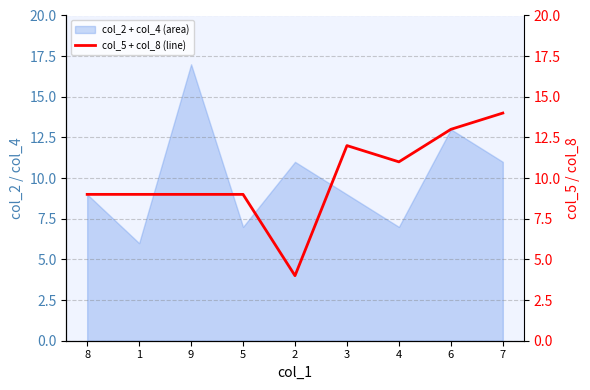

What is the difference between the values at 4 and 9?

2